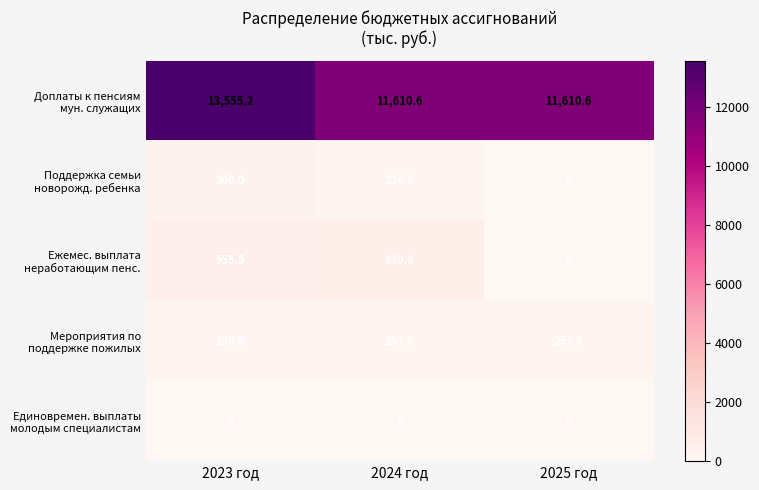

What is the difference between the highest and lowest values at 2023 год?

13555.2